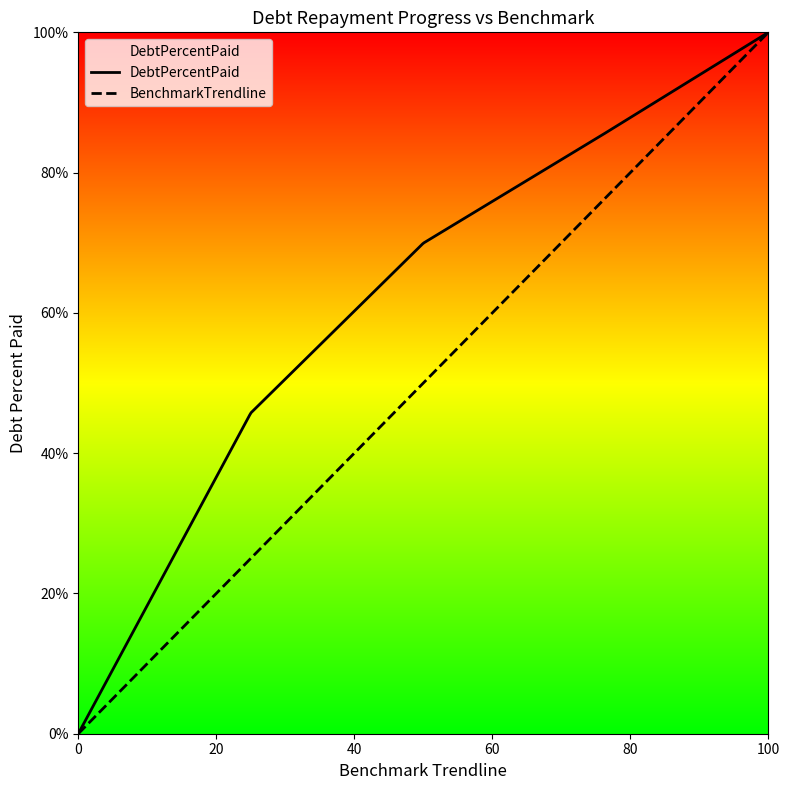

Does the chart display data point markers on the line(s)?

No